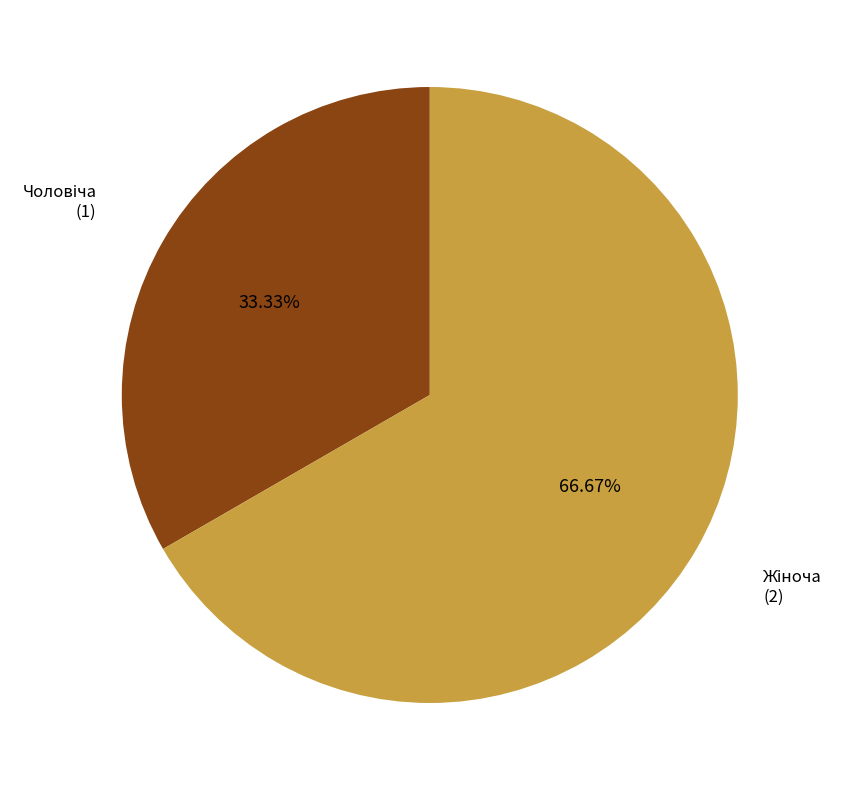

Is there a majority slice in this chart?

Yes